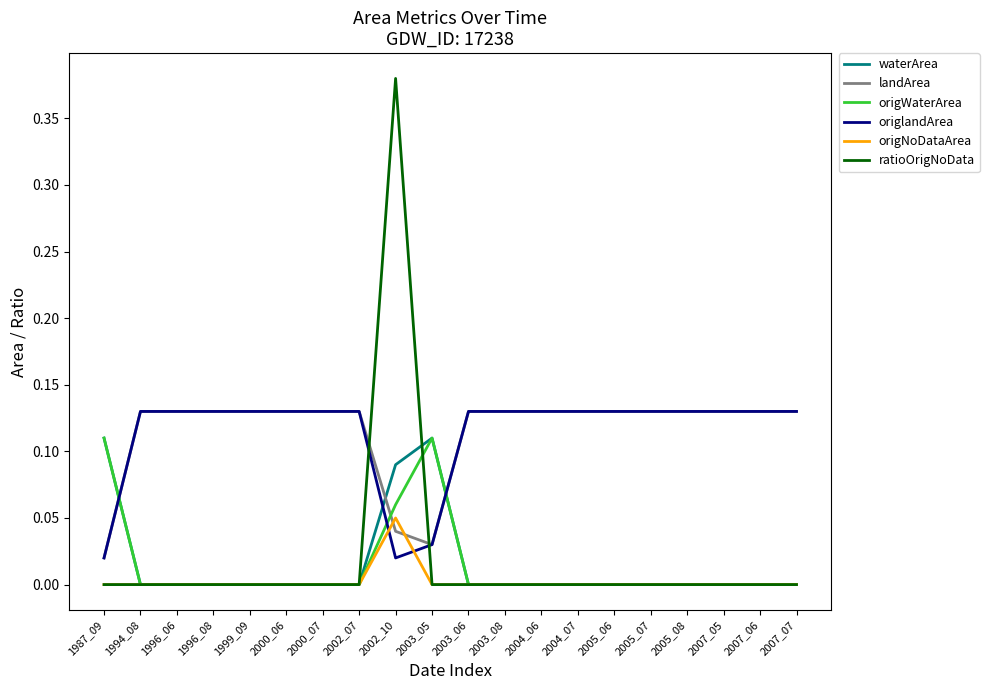

Which series has the largest range (max minus min)?

ratioOrigNoData